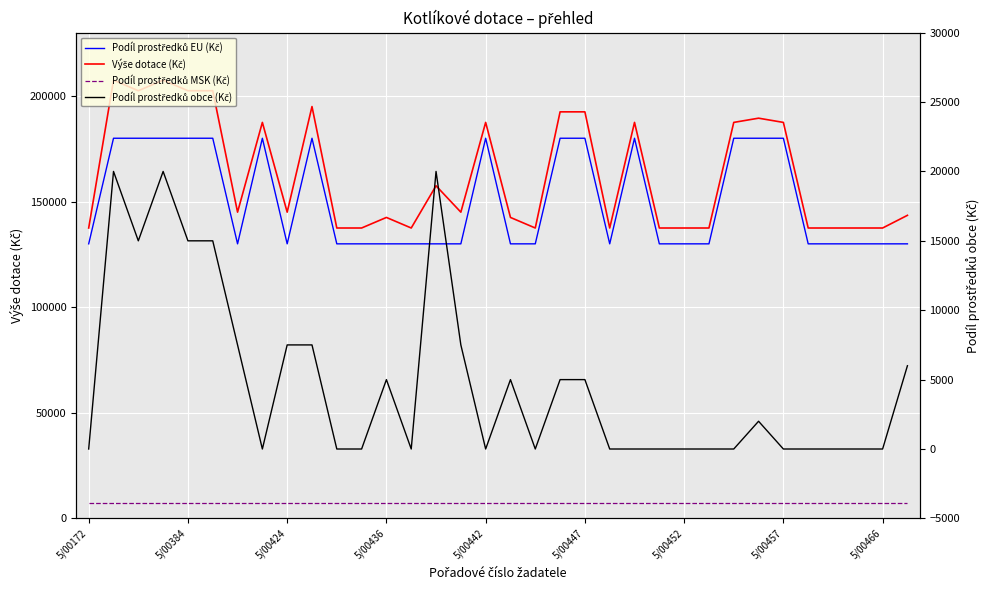

True or false: Výše dotace (Kč) has more than 1 interior local peaks.

True